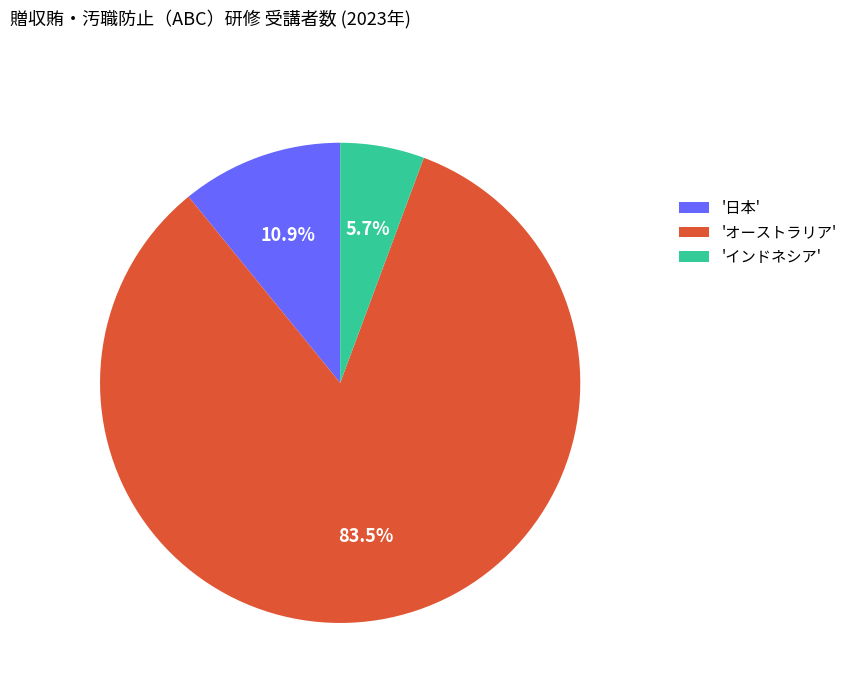

Which has a higher value, '日本' or 'オーストラリア'?

'オーストラリア'